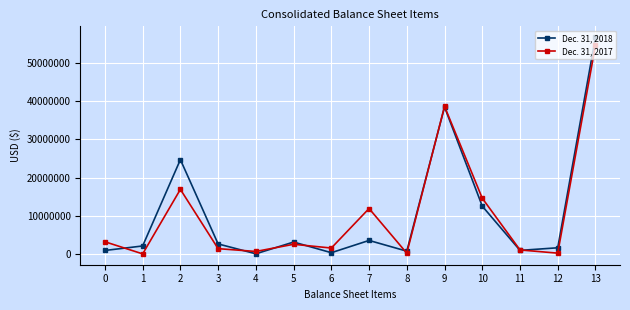

How many categories are shown in the chart?

14